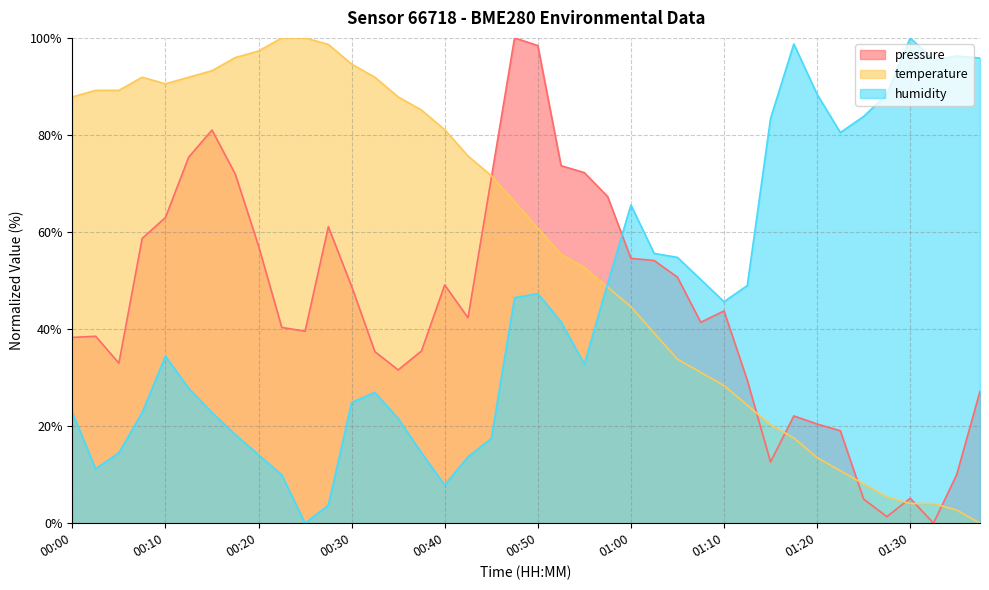

What are all the series names shown in the legend?

pressure, temperature, humidity